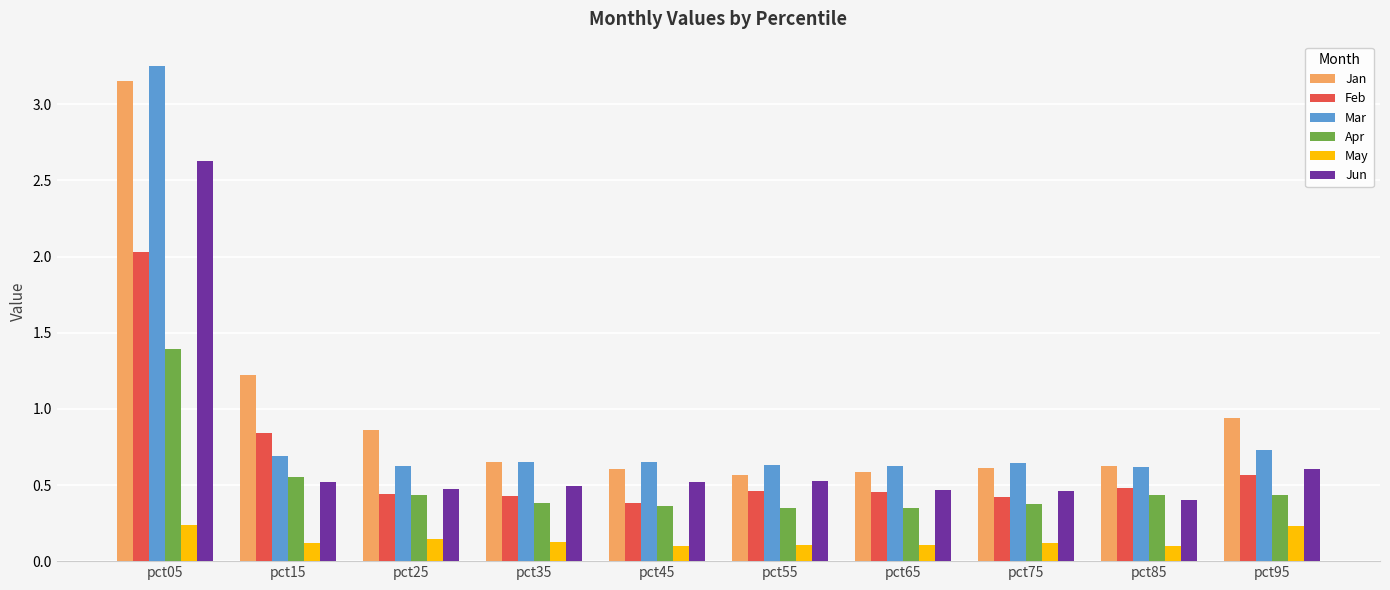

How many bars are there in total?

60